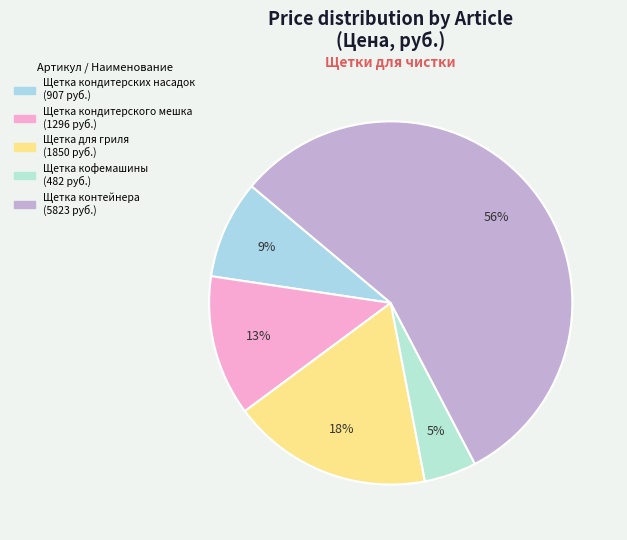

Is there a majority slice in this chart?

Yes